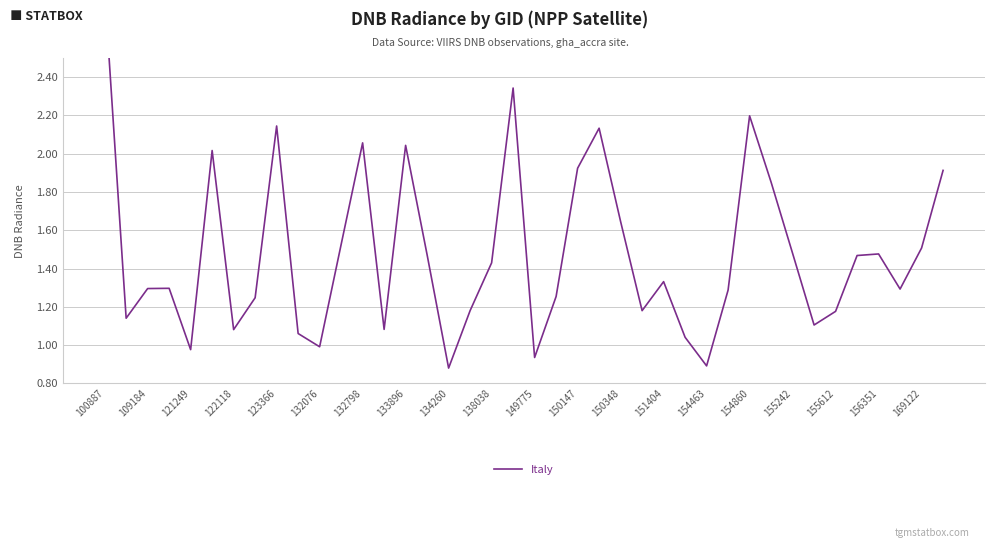

Which label corresponds to the largest value in the chart?

100887